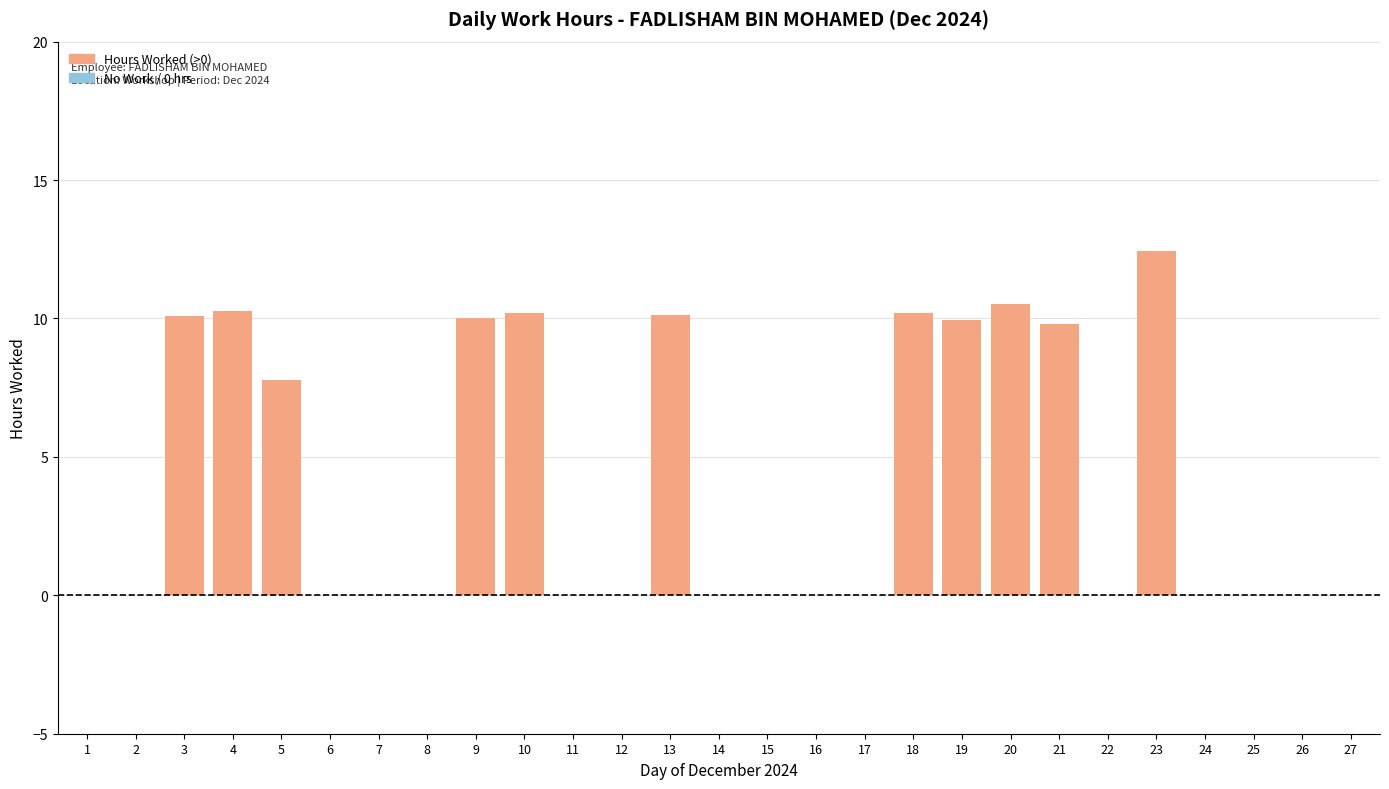

What is the sum of the values at 6 and 3?

10.1